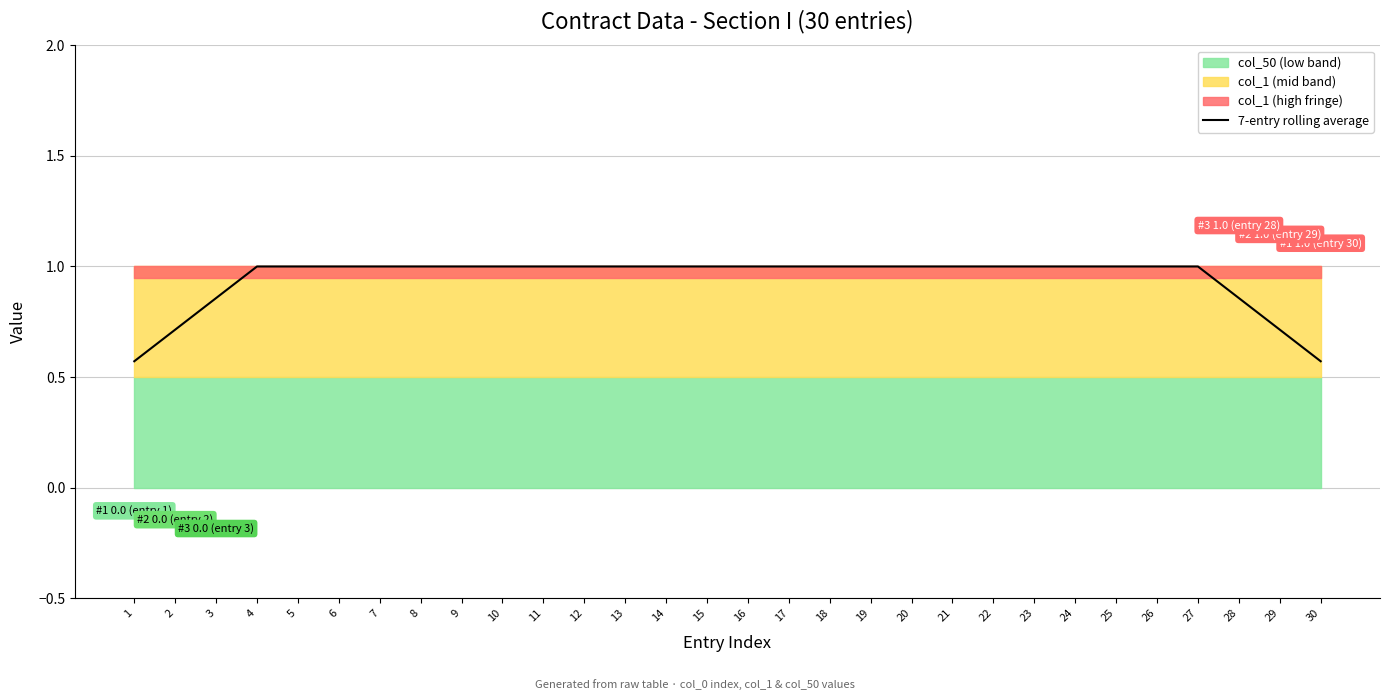

Rank the categories by value from highest to lowest.

4, 5, 6, 7, 8, 9, 10, 11, 12, 13, 14, 15, 16, 17, 18, 19, 20, 21, 22, 23, 24, 25, 26, 27, 3, 28, 2, 29, 1, 30